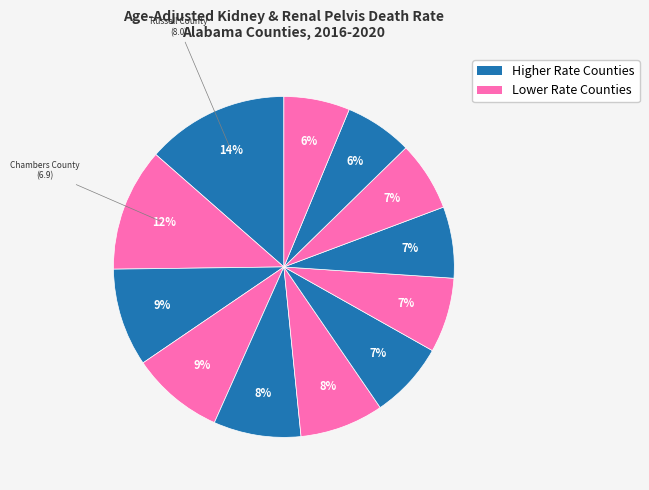

How many segments does this pie chart have?

12